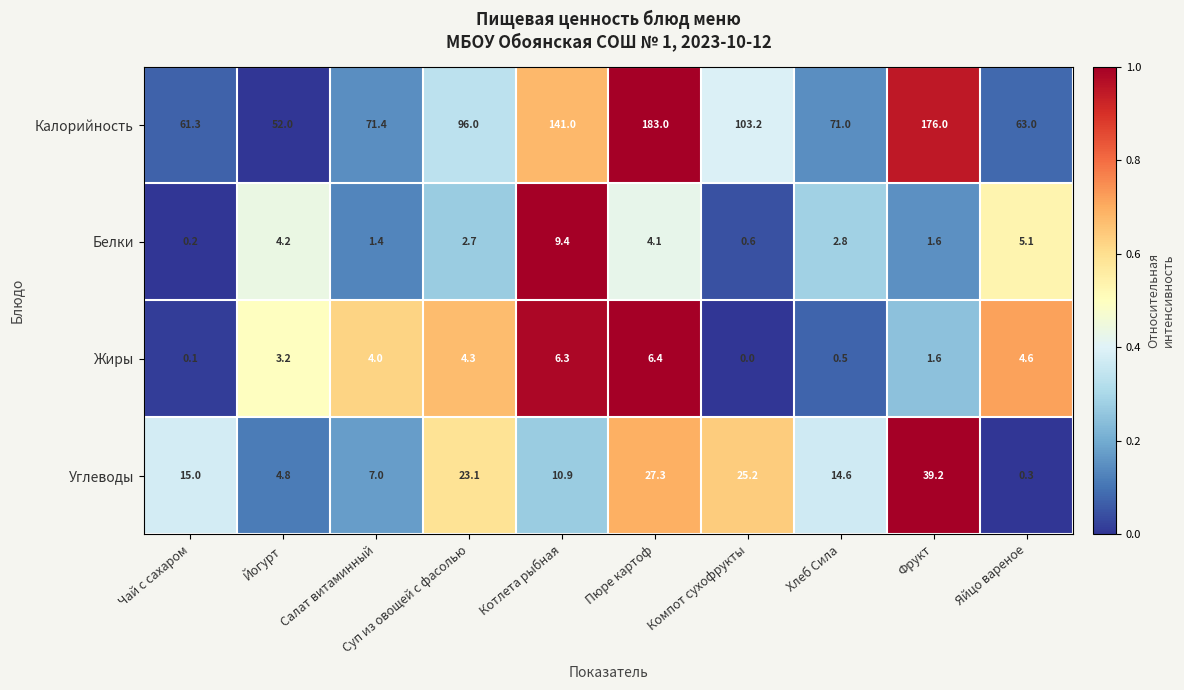

At how many categories does at least one series exceed 0?

10